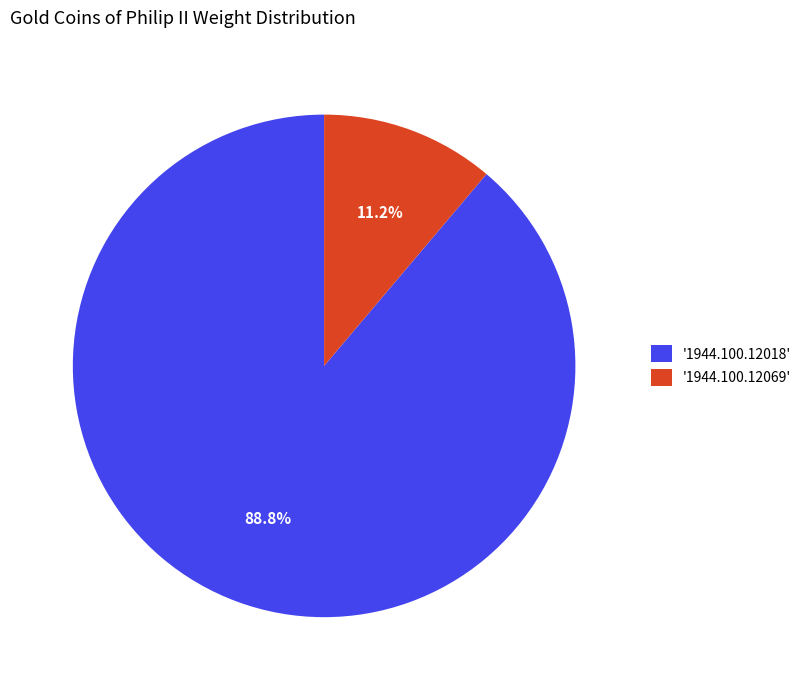

Between '1944.100.12069' and '1944.100.12018', which is larger?

'1944.100.12018'